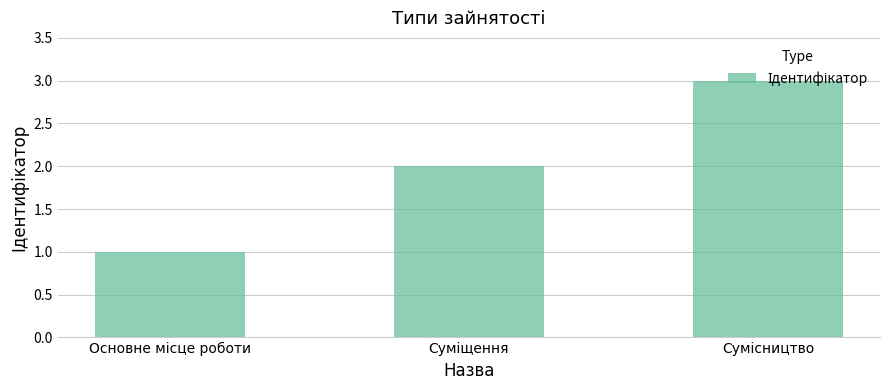

What is the difference between the second highest and minimum values?

1